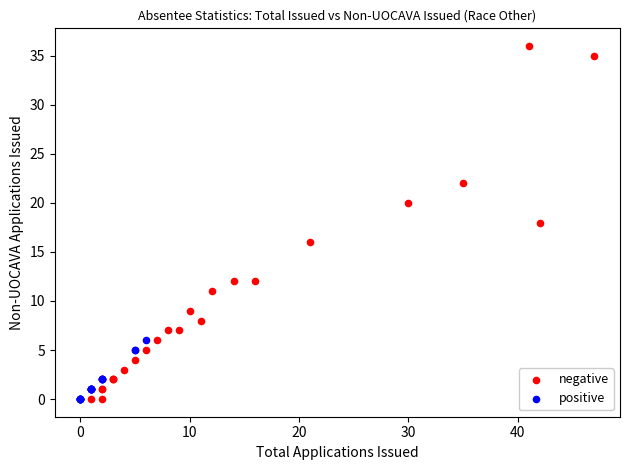

Which series reaches the maximum Y coordinate?

negative